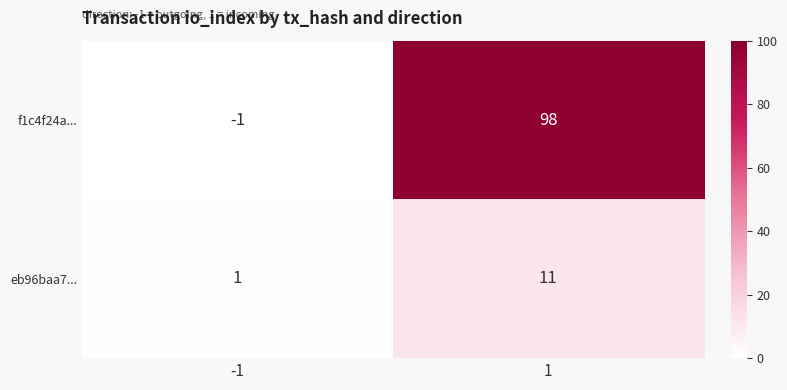

List the series in order of their peak value, lowest first.

eb96baa7..., f1c4f24a...